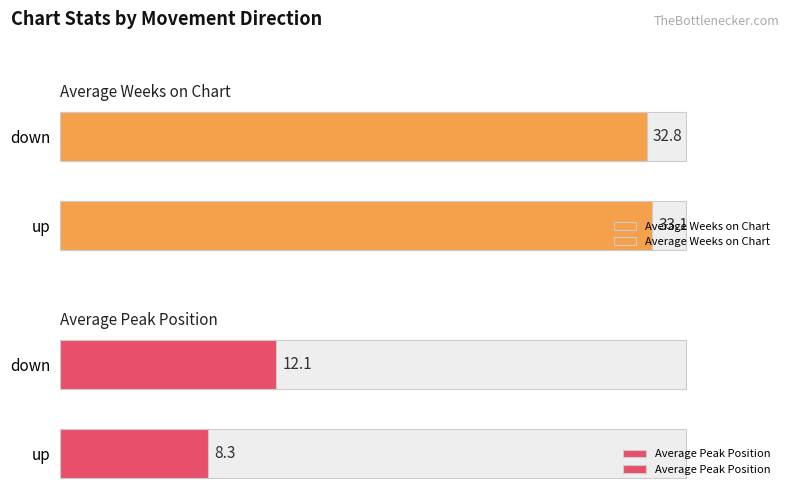

Which series has the largest total across all categories?

Average Weeks on Chart